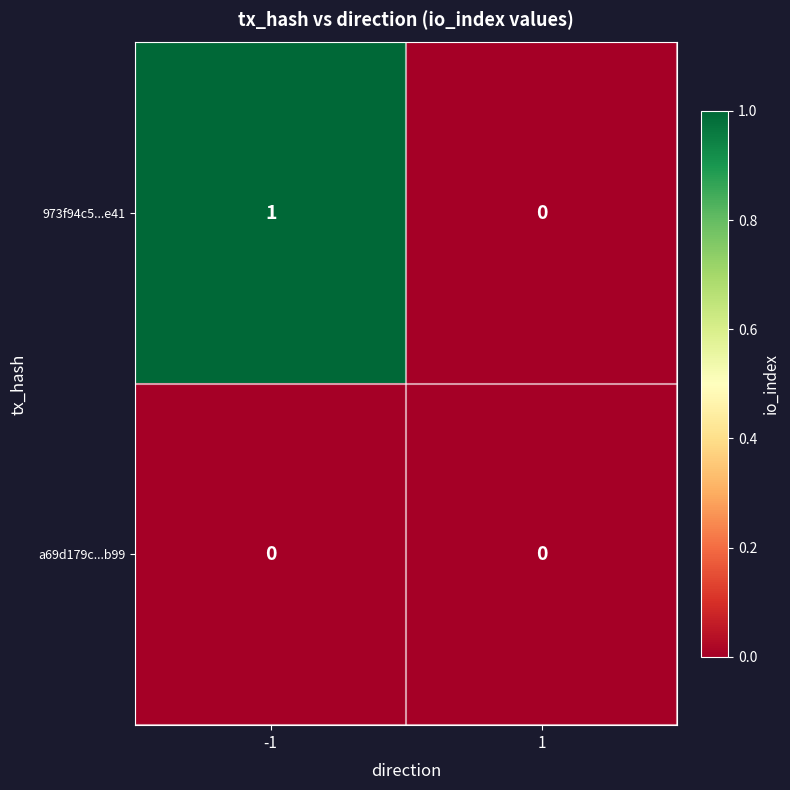

Rank the categories by 973f94c5...e41 value from lowest to highest.

1, -1